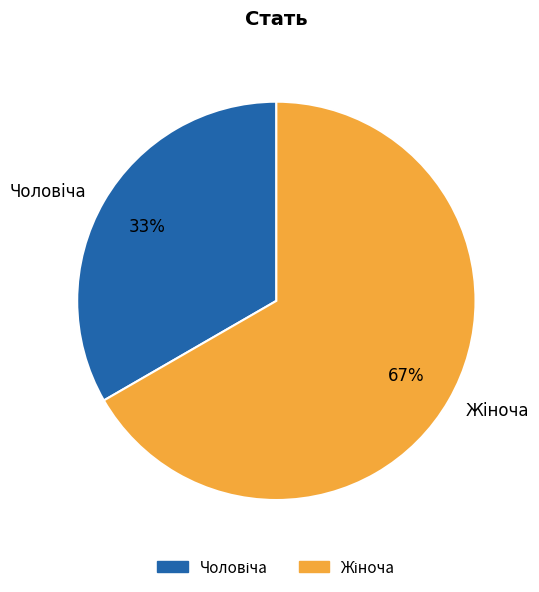

Does any single category account for the majority?

Yes